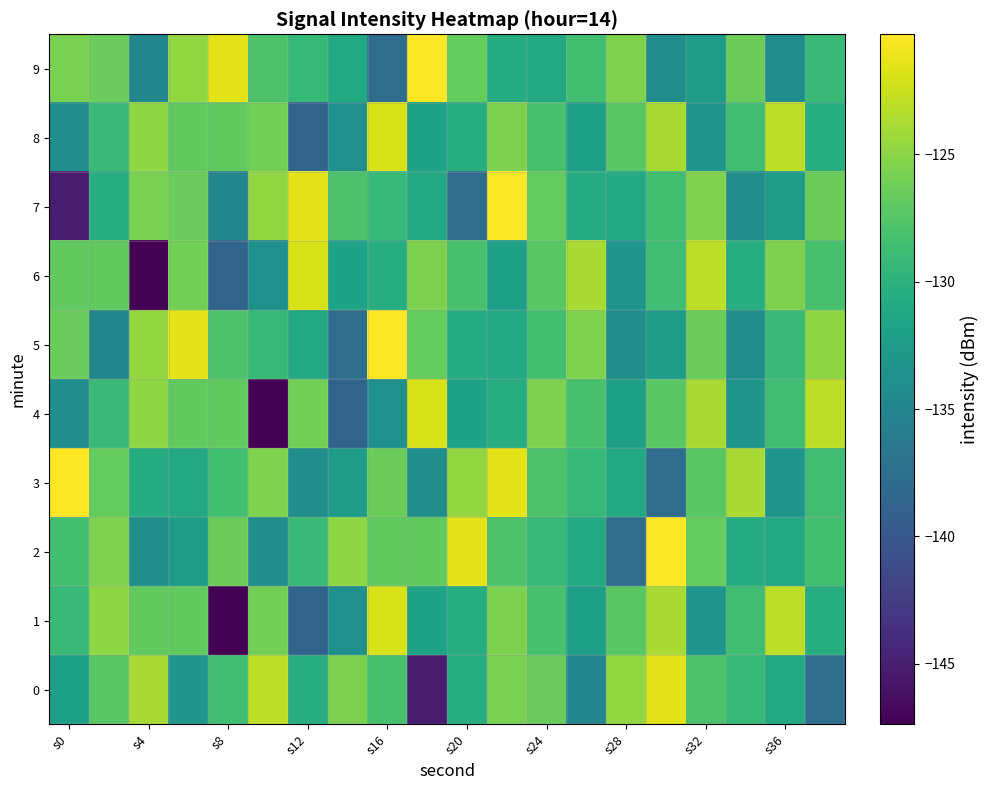

At which category is the sum across all series the highest?

11